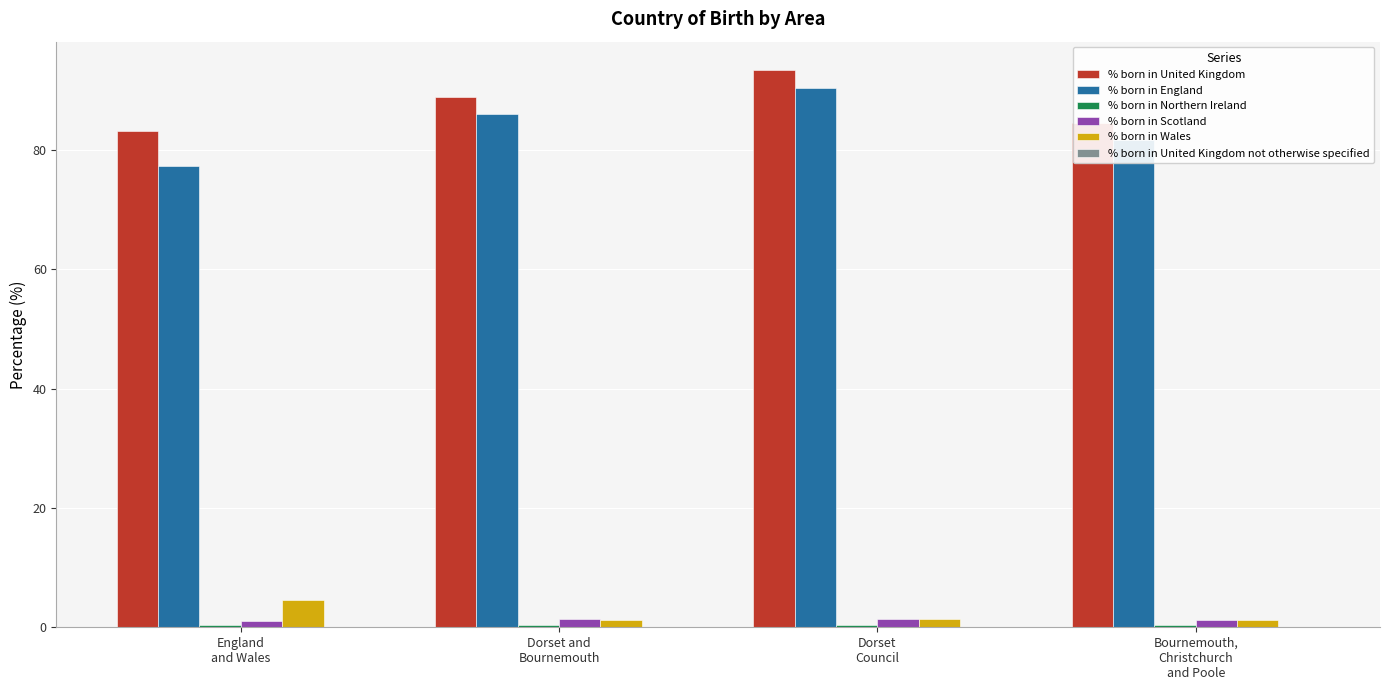

What is the maximum value for % born in Wales?

4.5